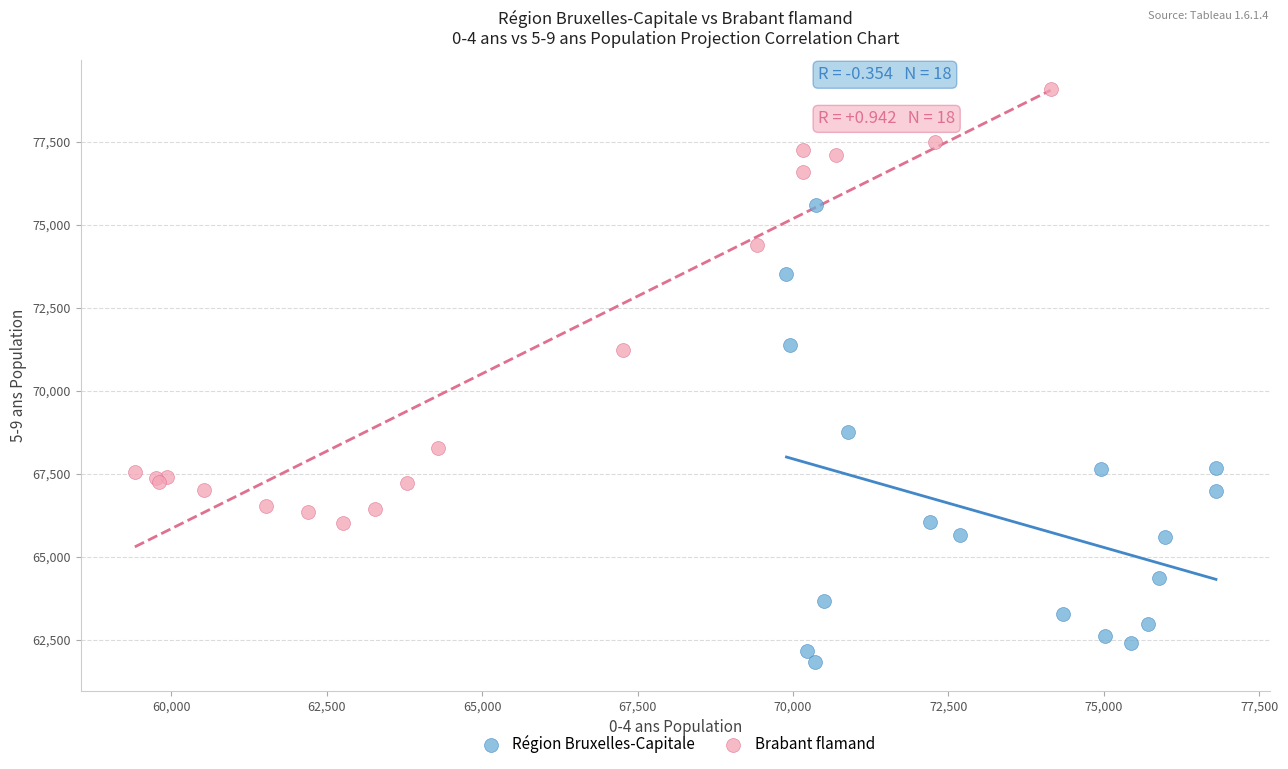

Which series contains the highest Y value?

Brabant flamand